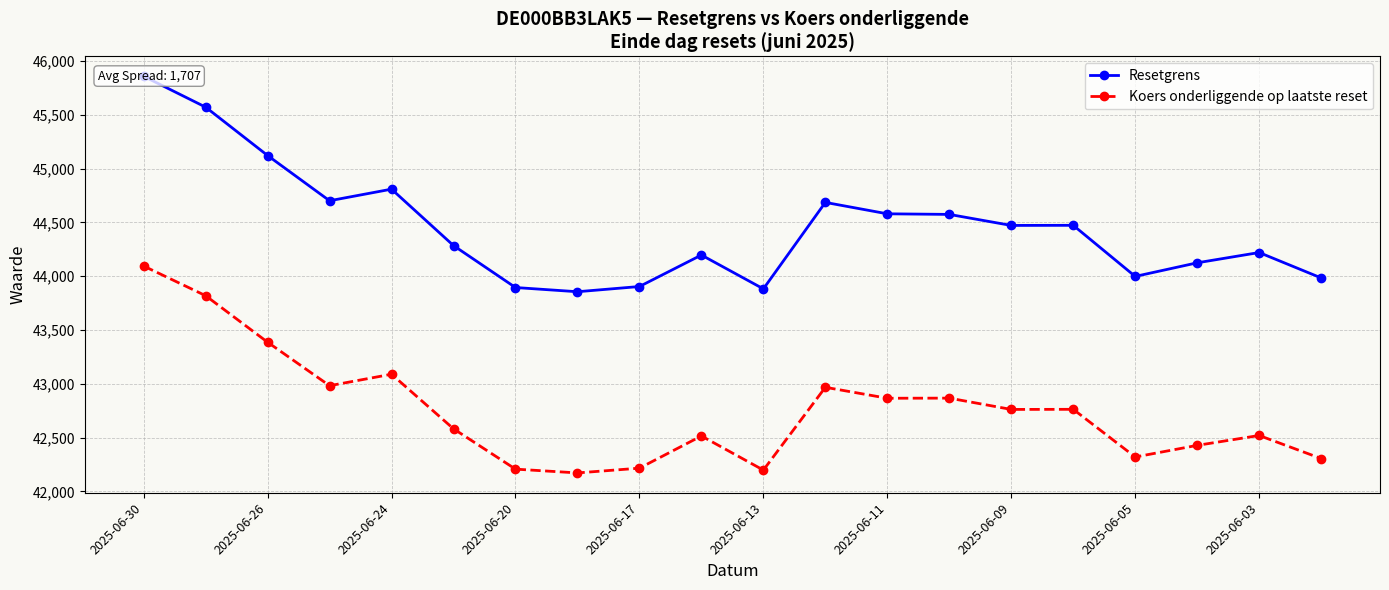

The value of Koers onderliggende op laatste reset at 2025-06-24 is 43089.0. True or false?

True